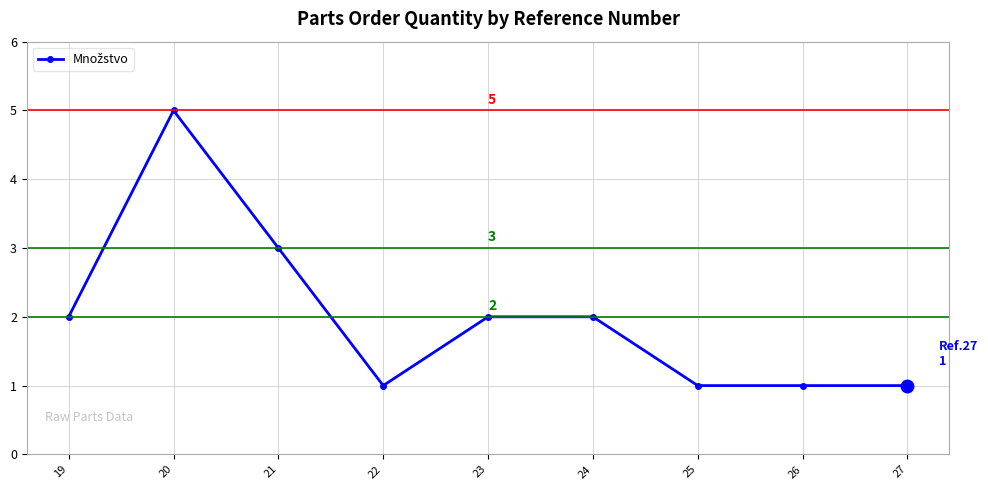

What is the average value?

2